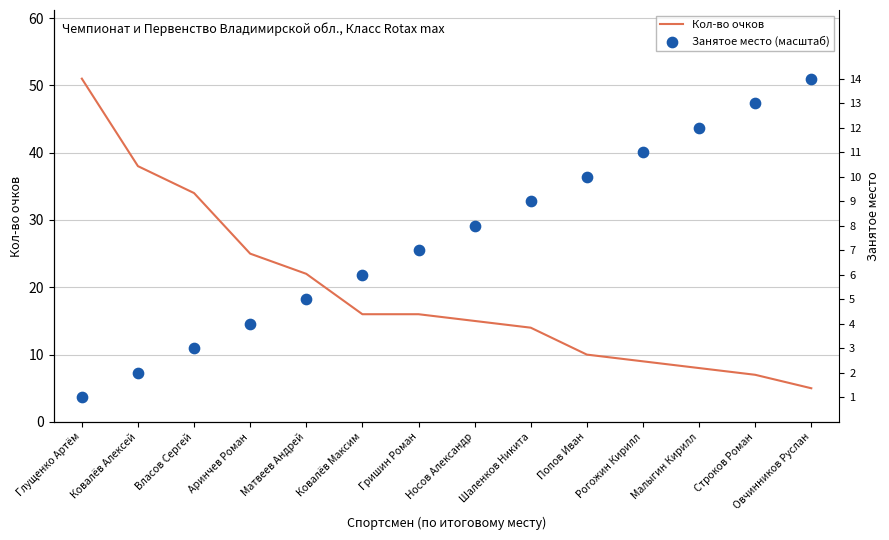

Which series reaches the minimum Y coordinate?

Занятое место (масштаб)